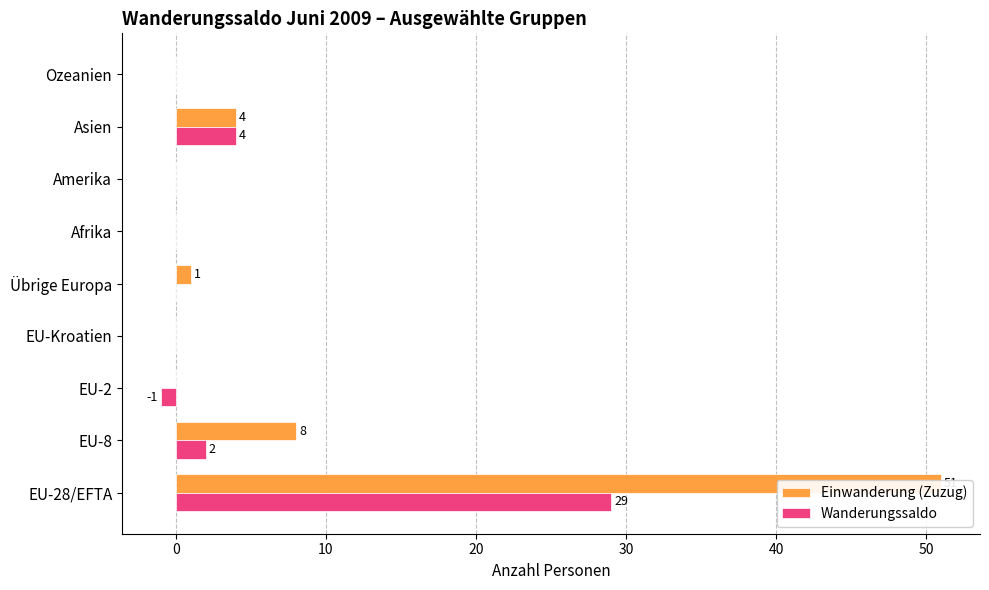

Is the value of Einwanderung (Zuzug) at Amerika greater than the value of Wanderungssaldo at EU-2?

Yes